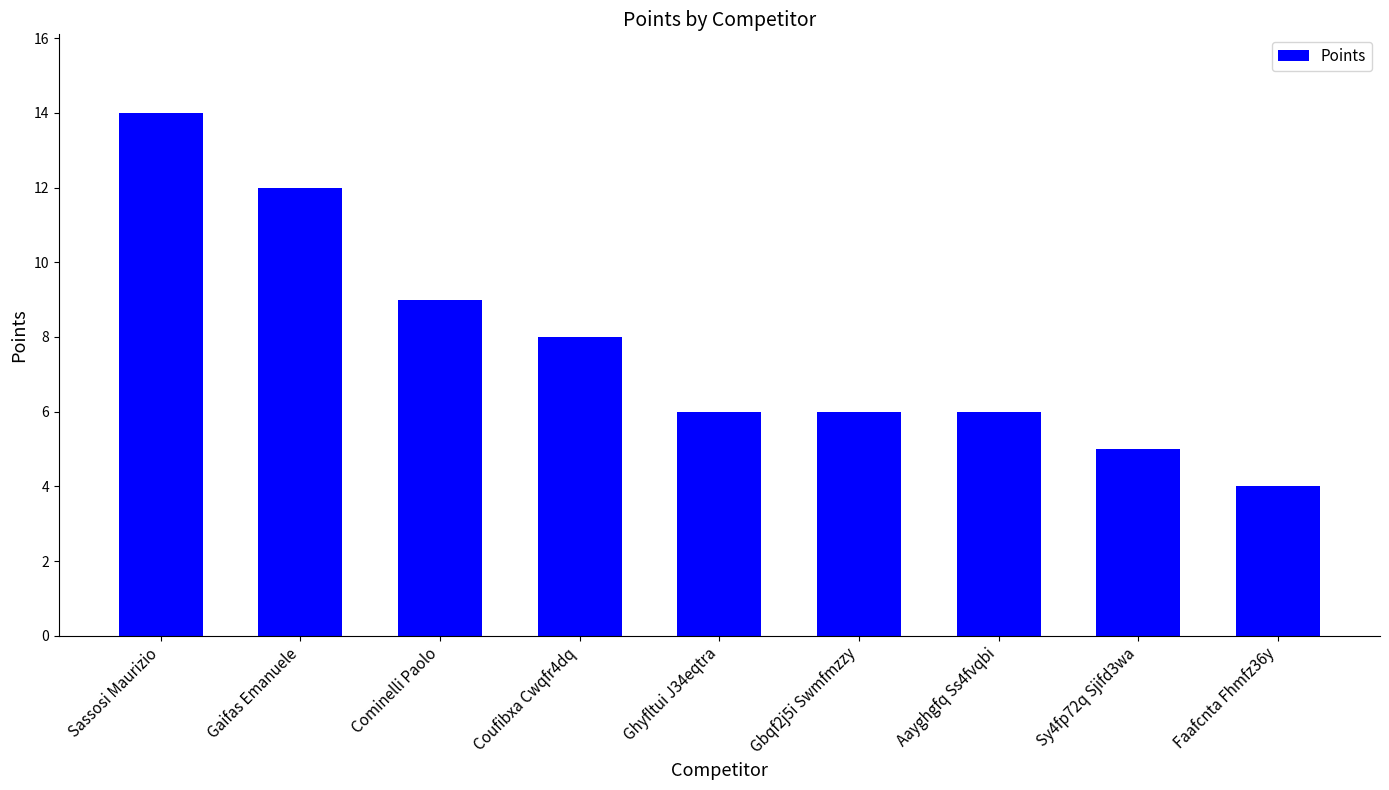

What is the maximum value shown in the chart?

14